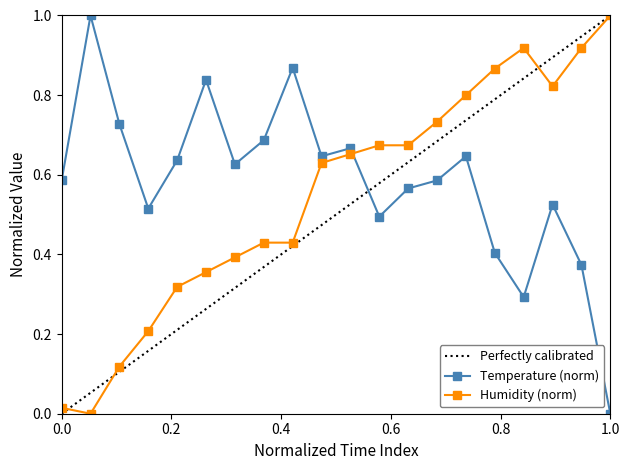

True or false: Humidity (norm) and Temperature (norm) intersect in this chart.

True